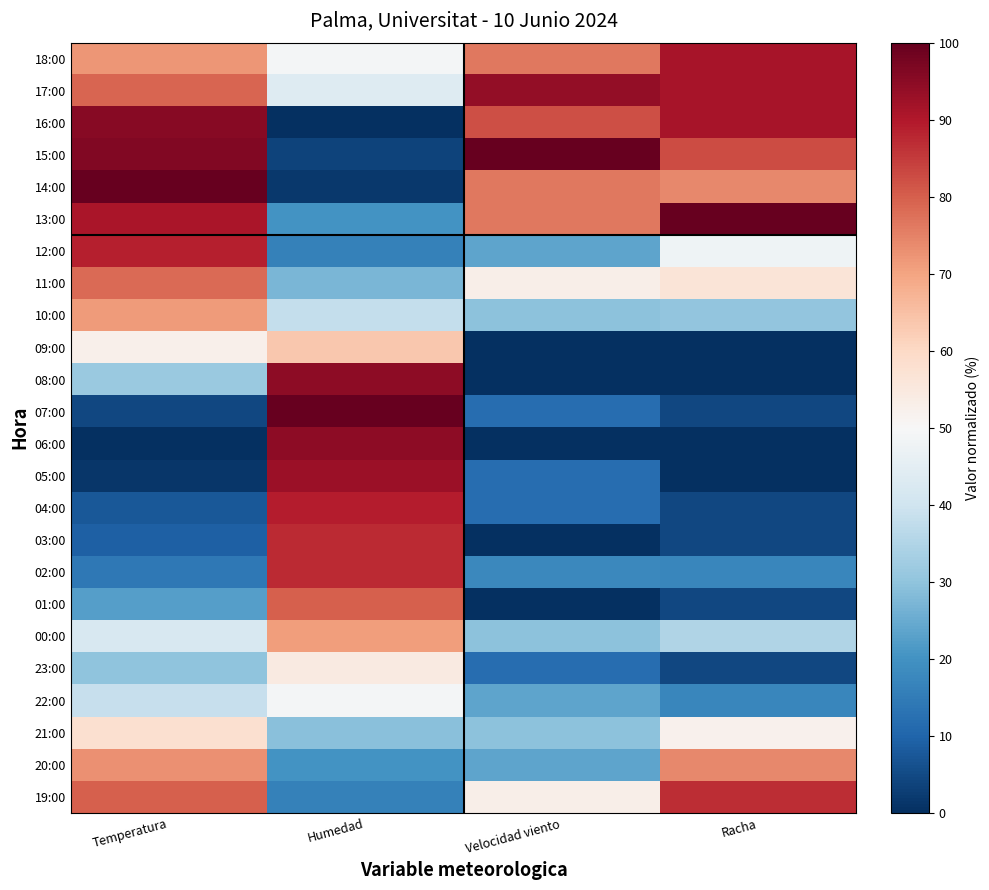

What is the spread (max minus min) of values at Racha?

100.0